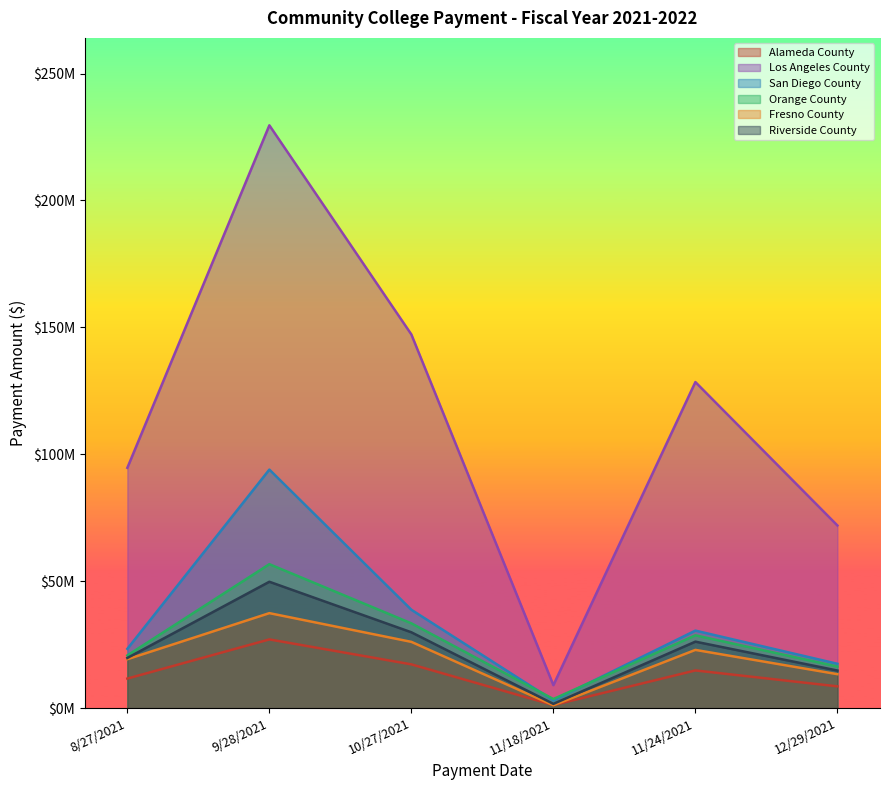

Where is San Diego County nearest to the value 48508932?

10/27/2021